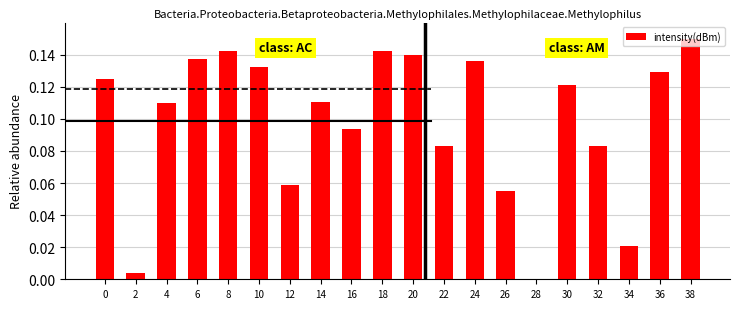

The value at 28 is 0.0. True or false?

True